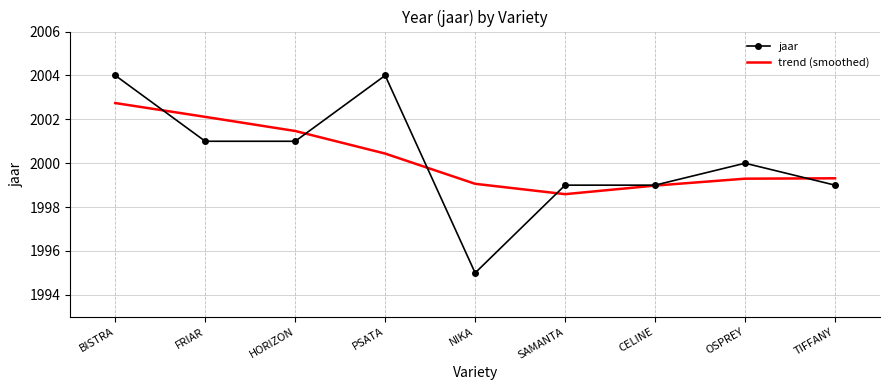

What position from the left is PSATA?

4